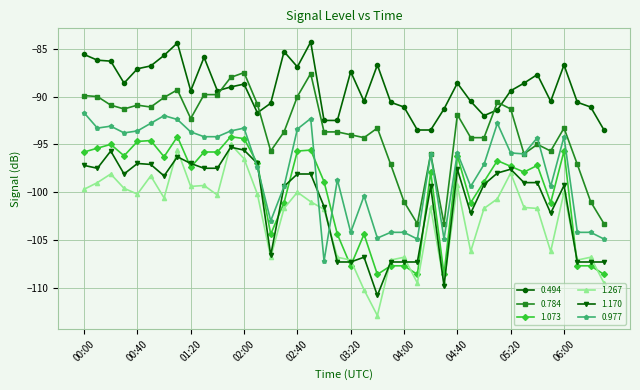

What is the maximum value shown in the chart?

-84.3